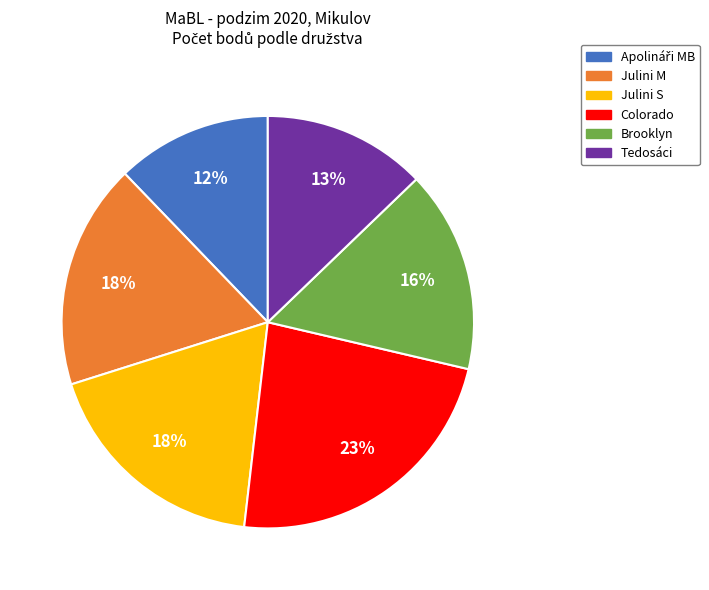

True or false: Colorado accounts for 23% of the total.

True